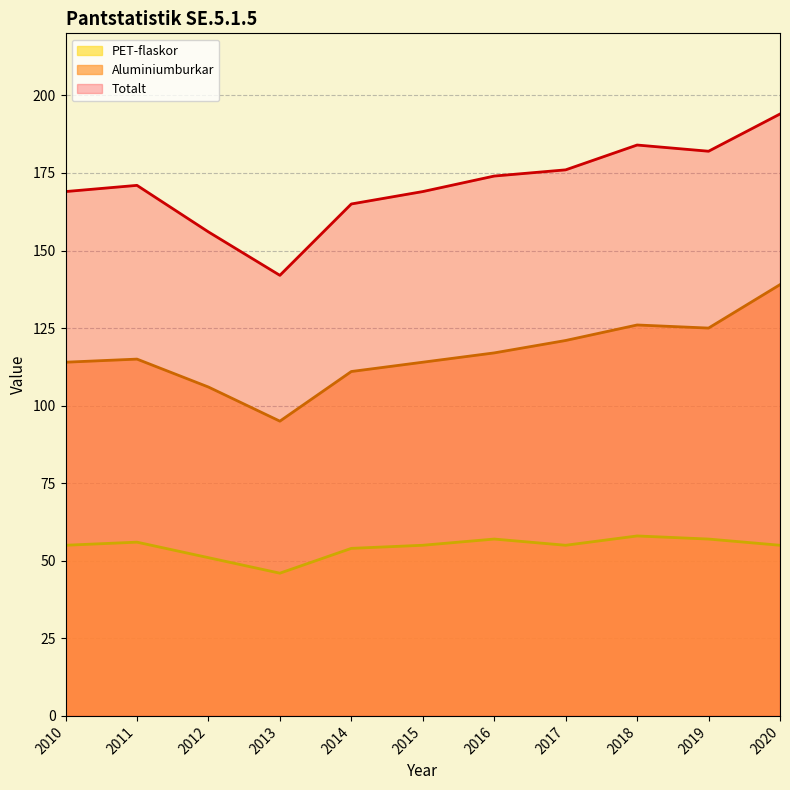

True or false: Totalt has a value of 174 at 2016.

True